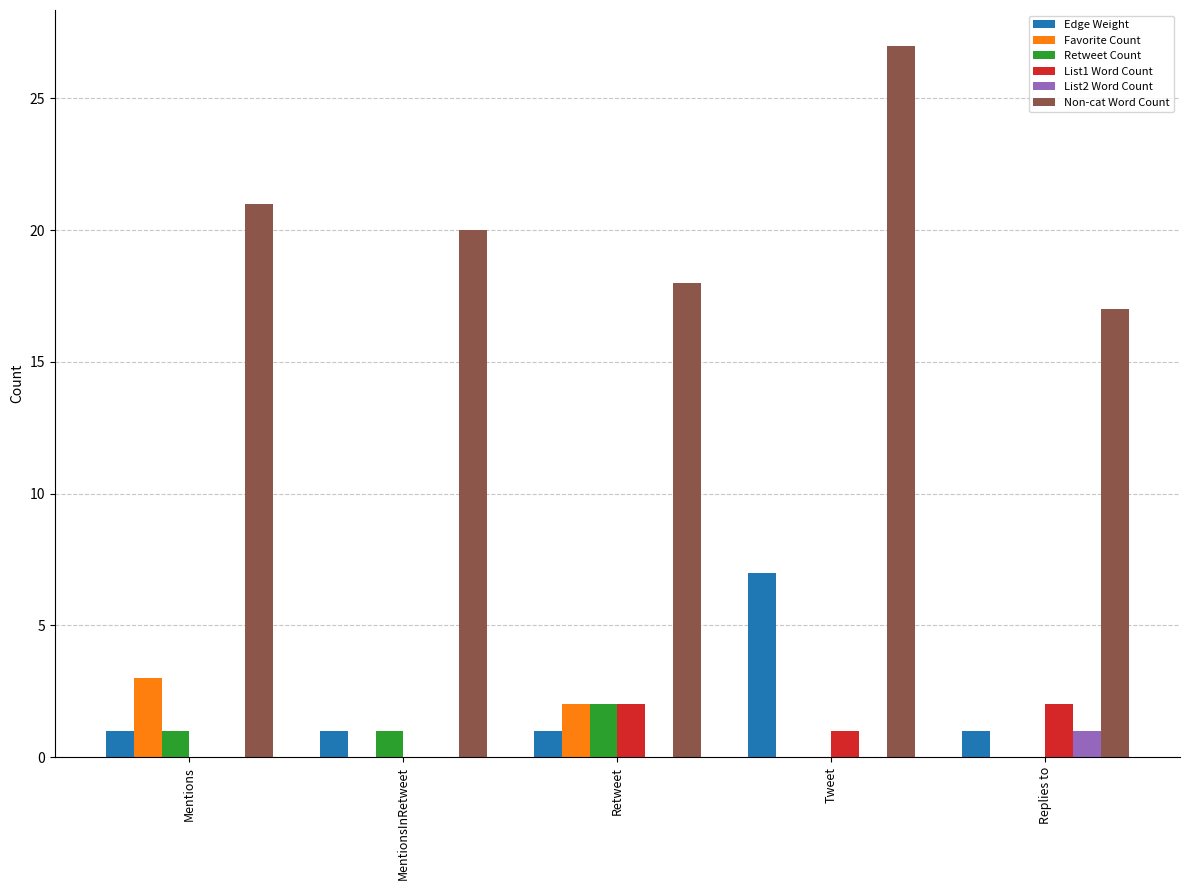

What are all the series names shown in the legend?

Edge Weight, Favorite Count, Retweet Count, List1 Word Count, List2 Word Count, Non-cat Word Count